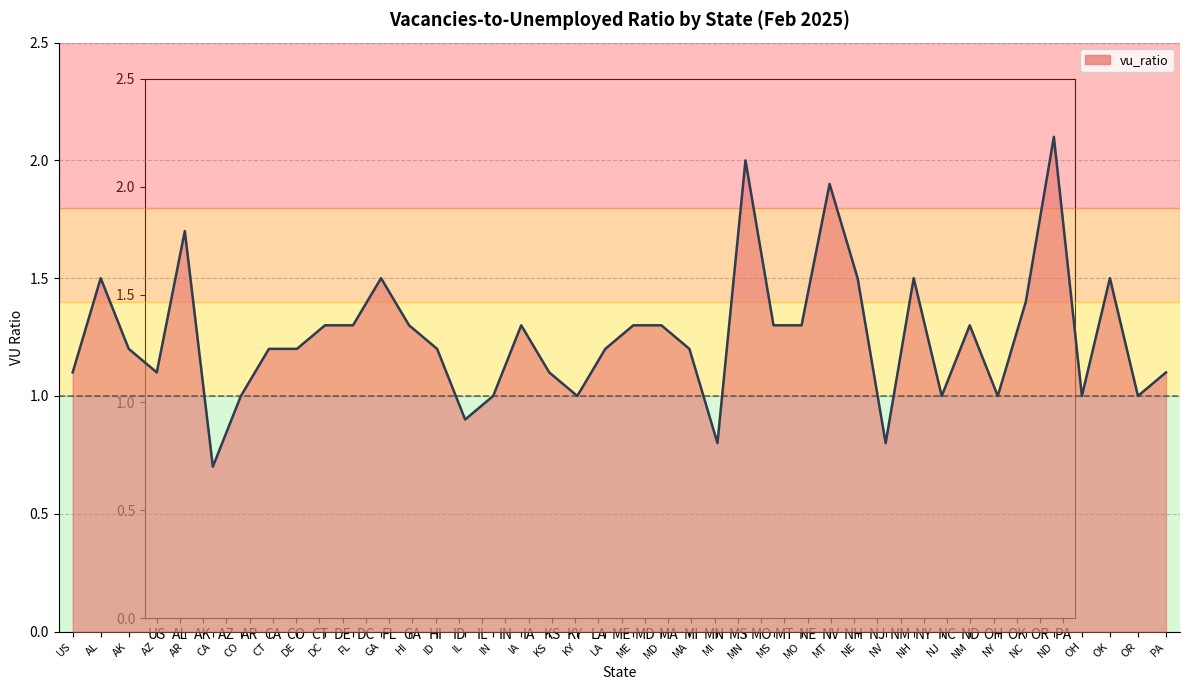

Is it true that the value at AZ is 1.9?

False